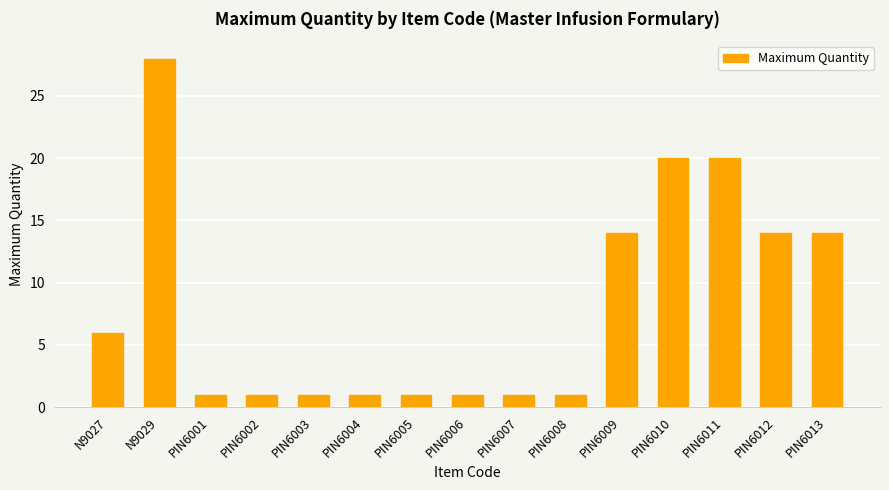

What position from the right is N9029?

14